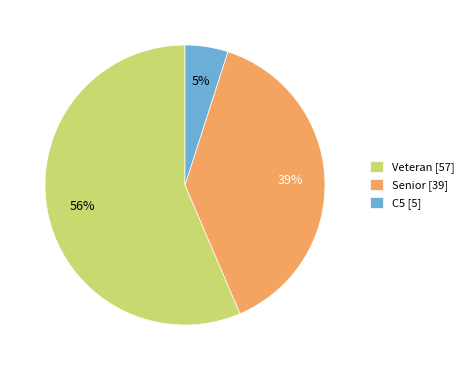

Is it true that Senior is 39% of the pie?

True